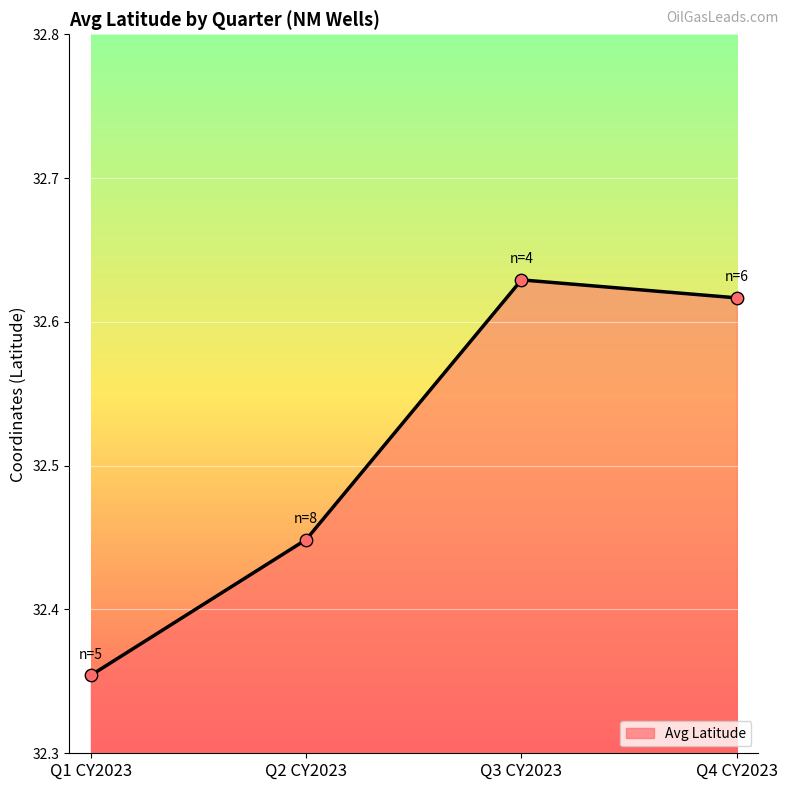

What is the ratio of the value at Q2 CY2023 to the value at Q4 CY2023?

1.0